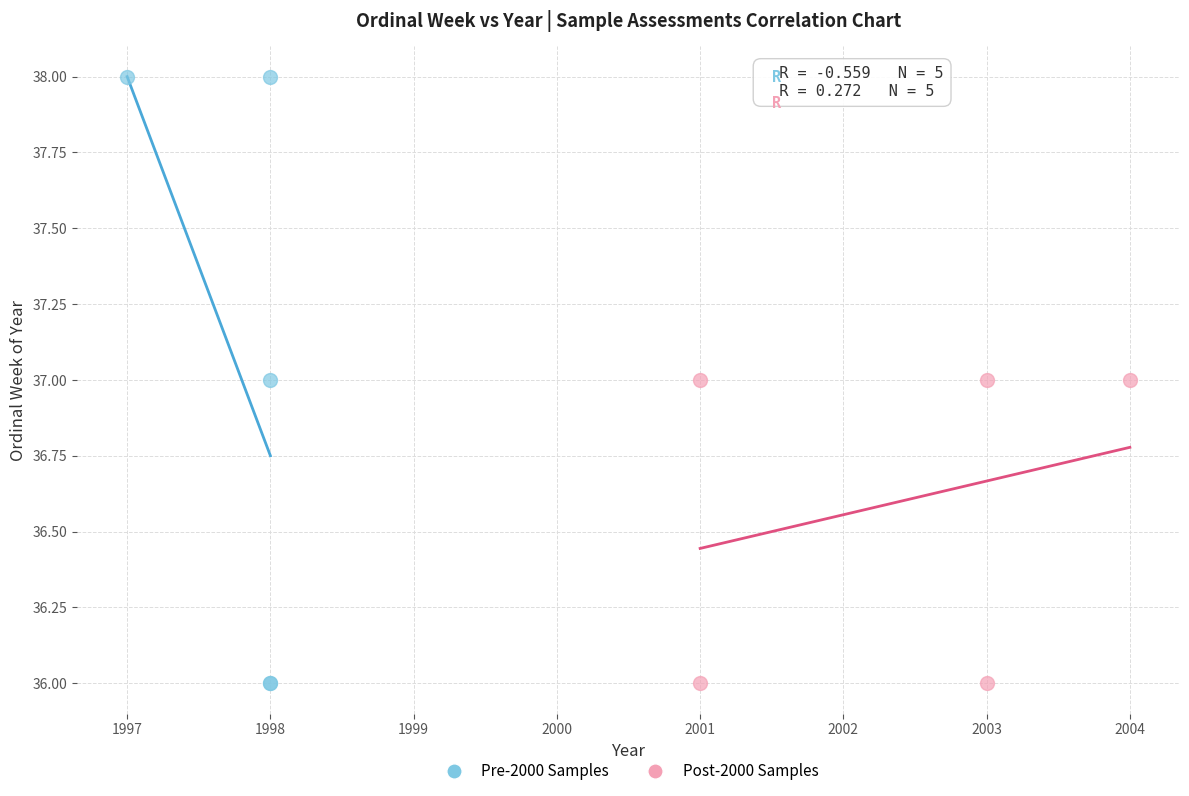

Which series has the largest Y range (max minus min)?

Pre-2000 Samples